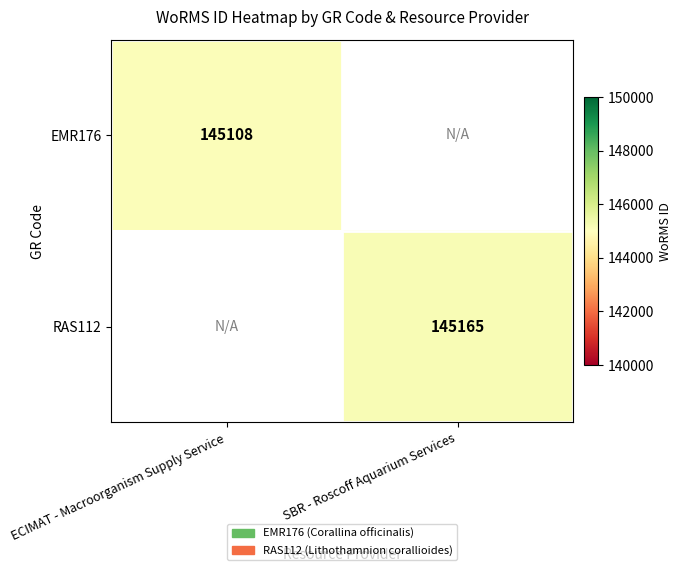

At how many categories does at least one series exceed 145120?

1